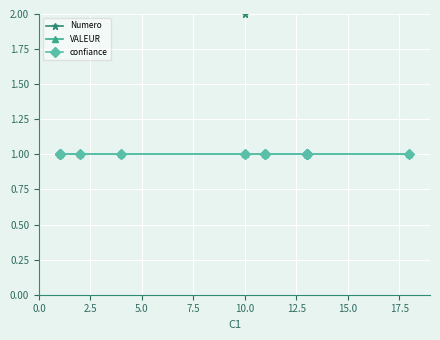

Is this an area chart (filled region under the line)?

No